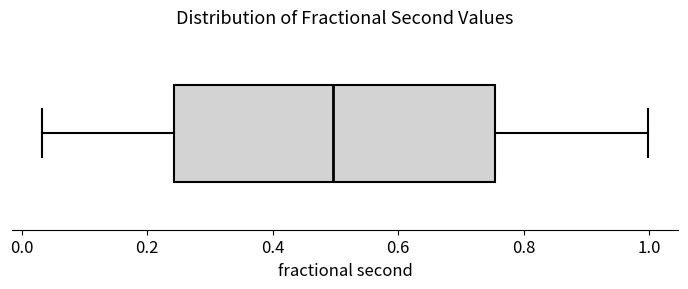

Where does the left whisker of the box end on the x-axis? The values are not printed on the chart, so give them approximately, as read against the axis.

0.04